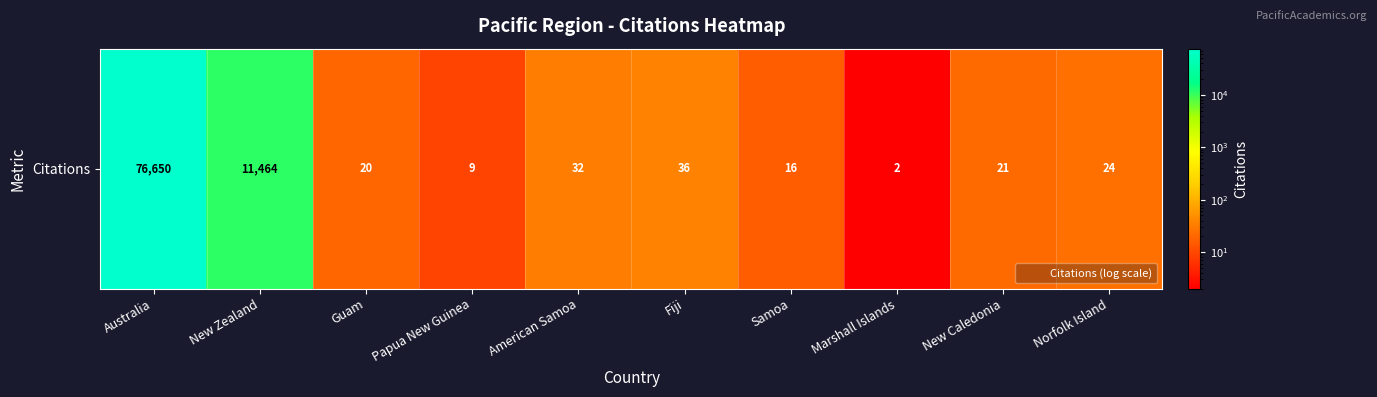

How many data points are less than 24?

5